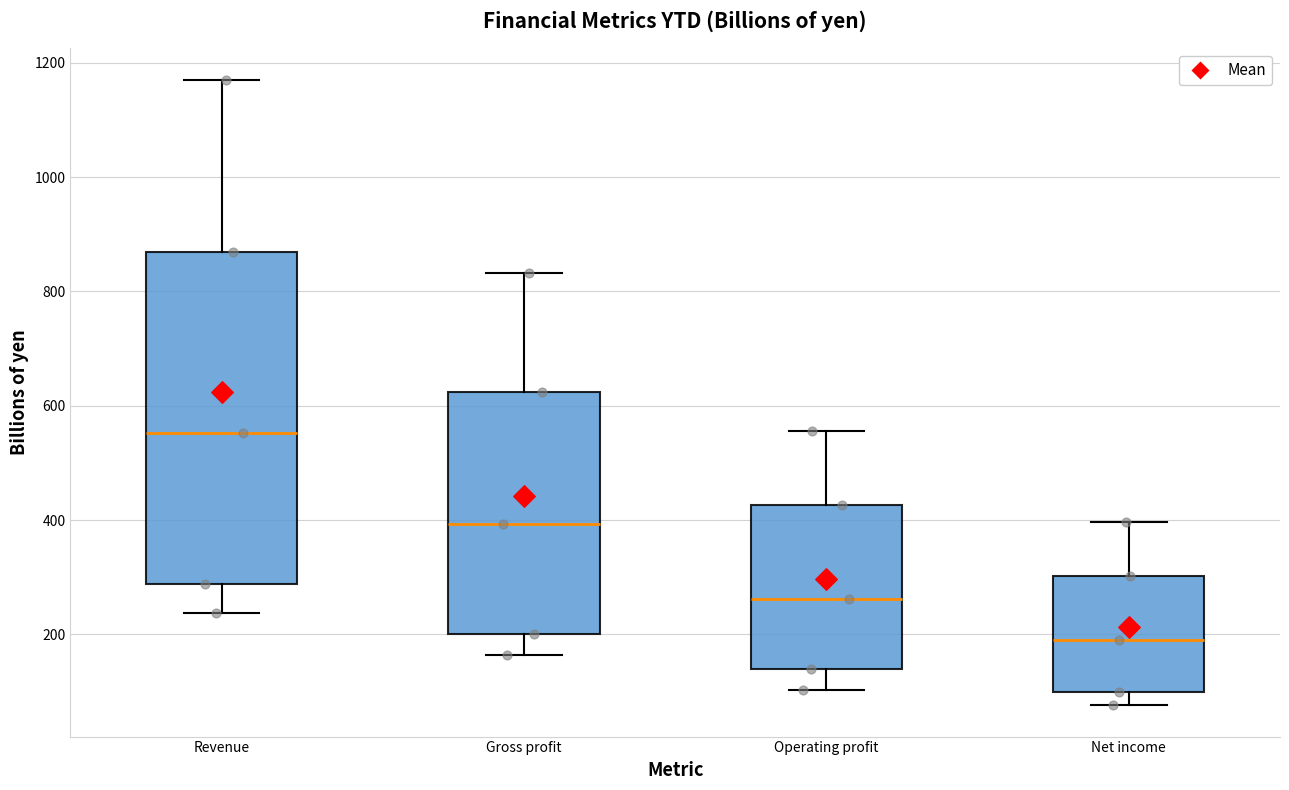

Which box has the highest median line?

Revenue